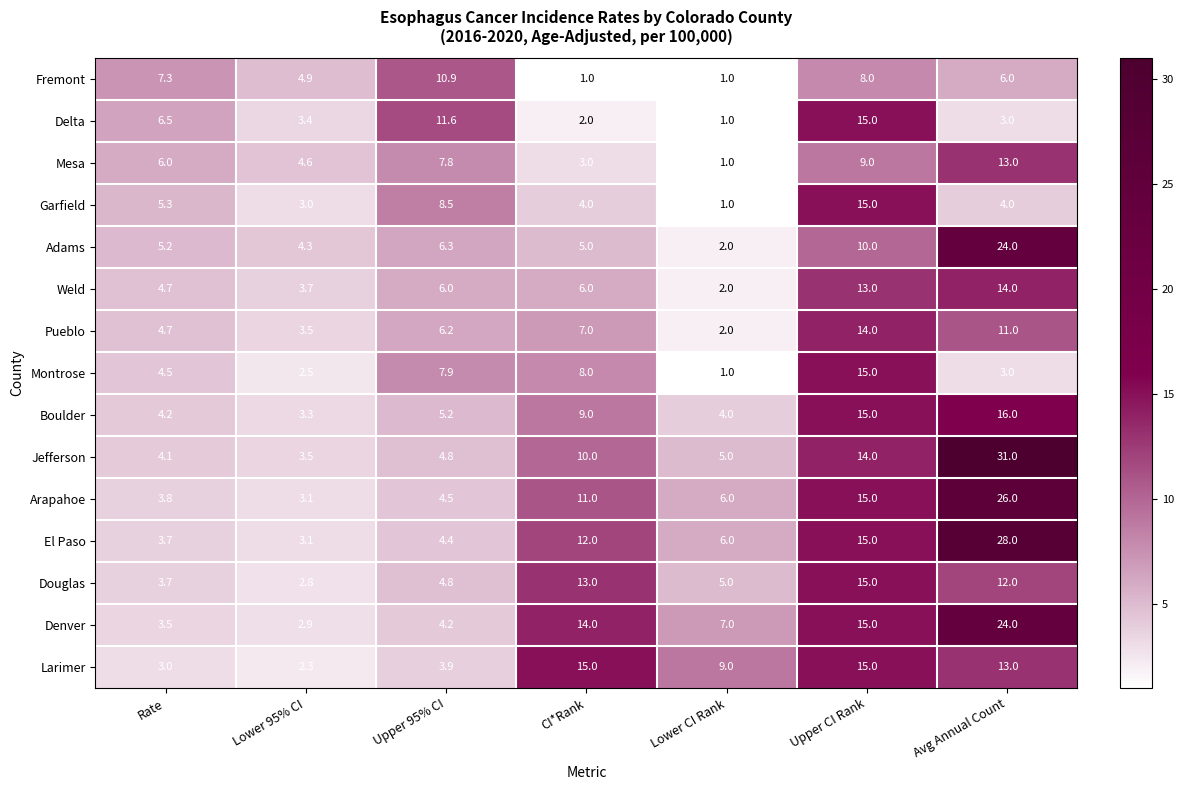

What is the spread (max minus min) of values at Lower CI Rank?

8.0